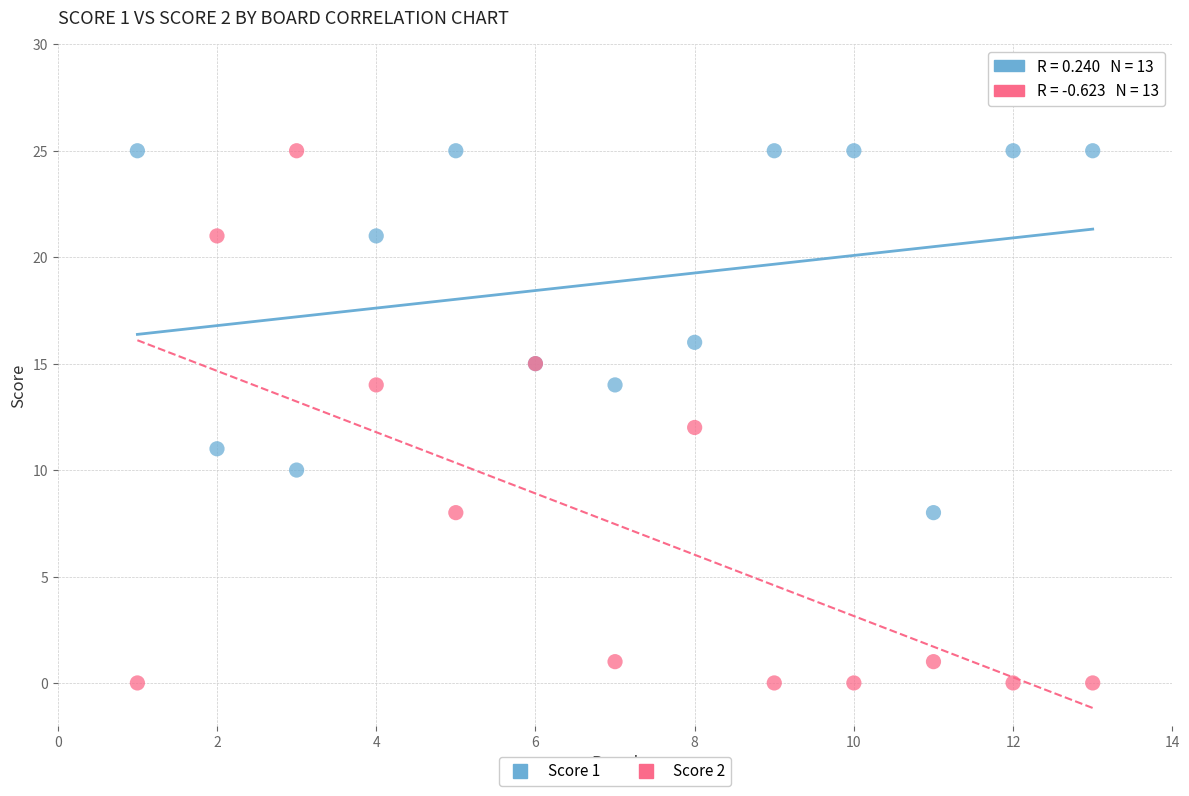

Which series has the largest Y range (max minus min)?

Score 2